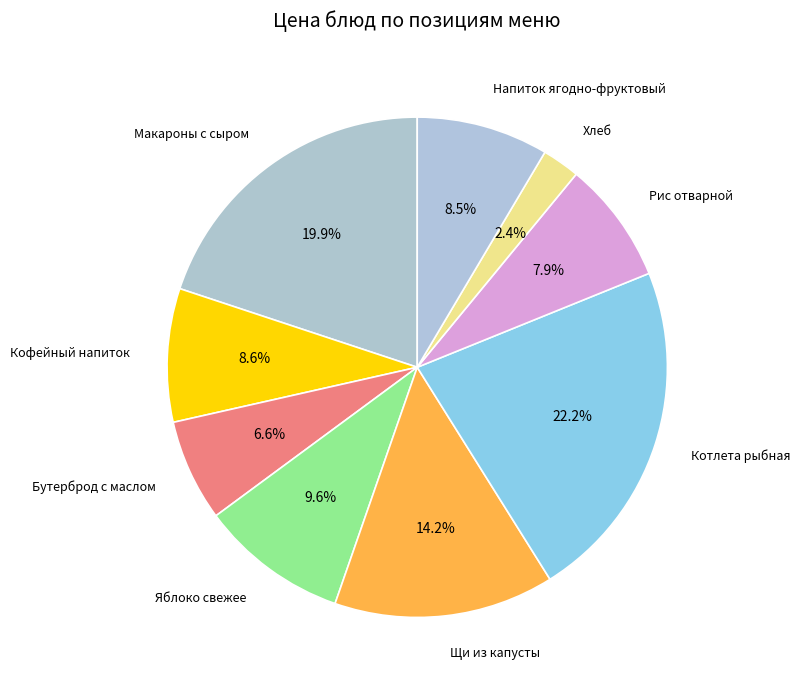

What is the total percentage of Хлеб and Бутерброд с маслом?

9.0%